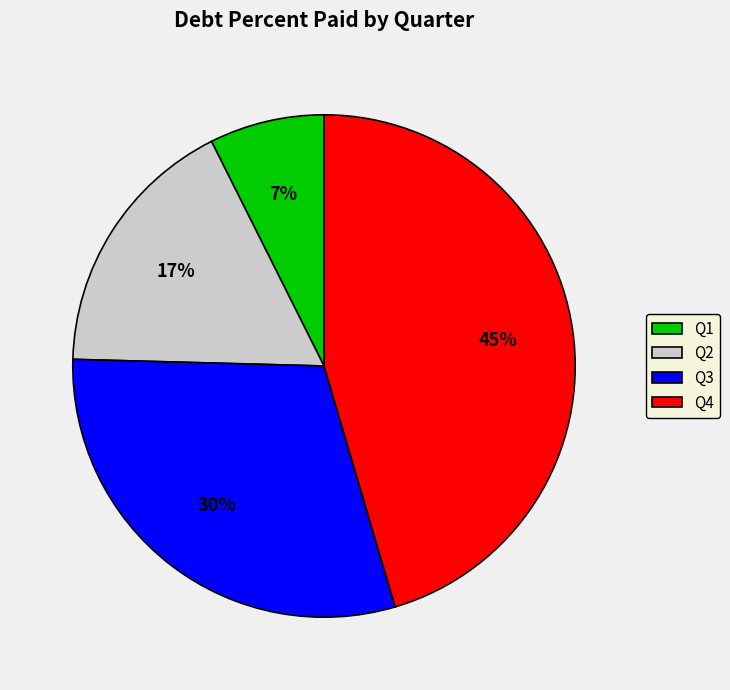

Which slice is the largest?

Q4